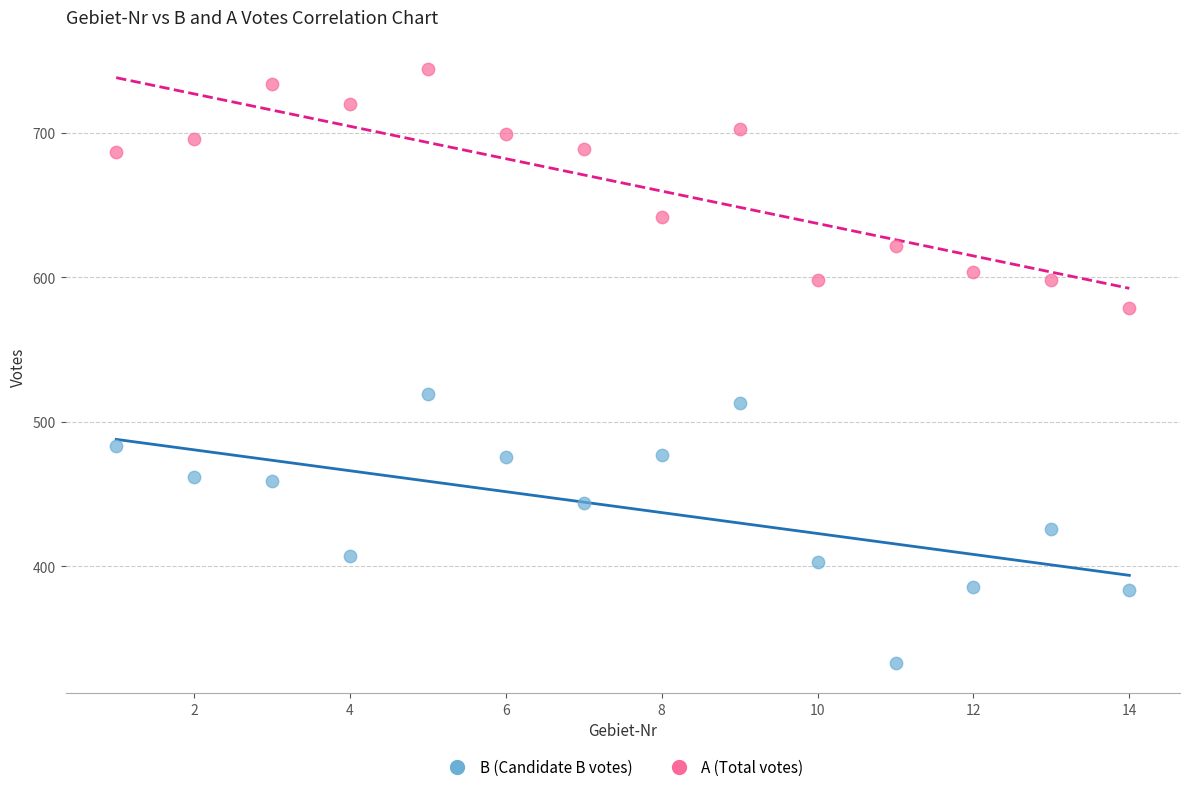

Which series reaches the maximum Y coordinate?

A (Total votes)